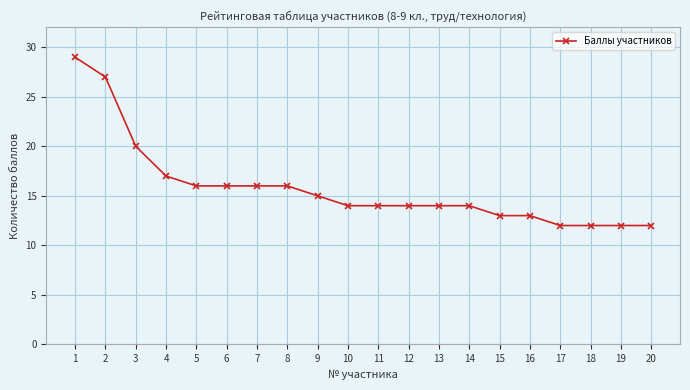

Which has a higher value, 17 or 7?

7